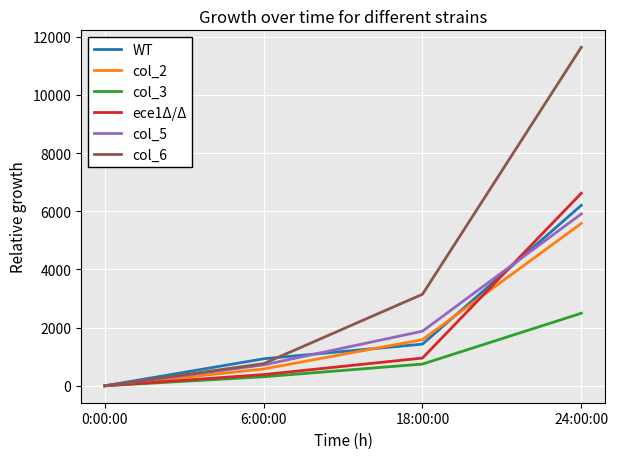

What is the highest value of the ece1Δ/Δ series?

6619.2